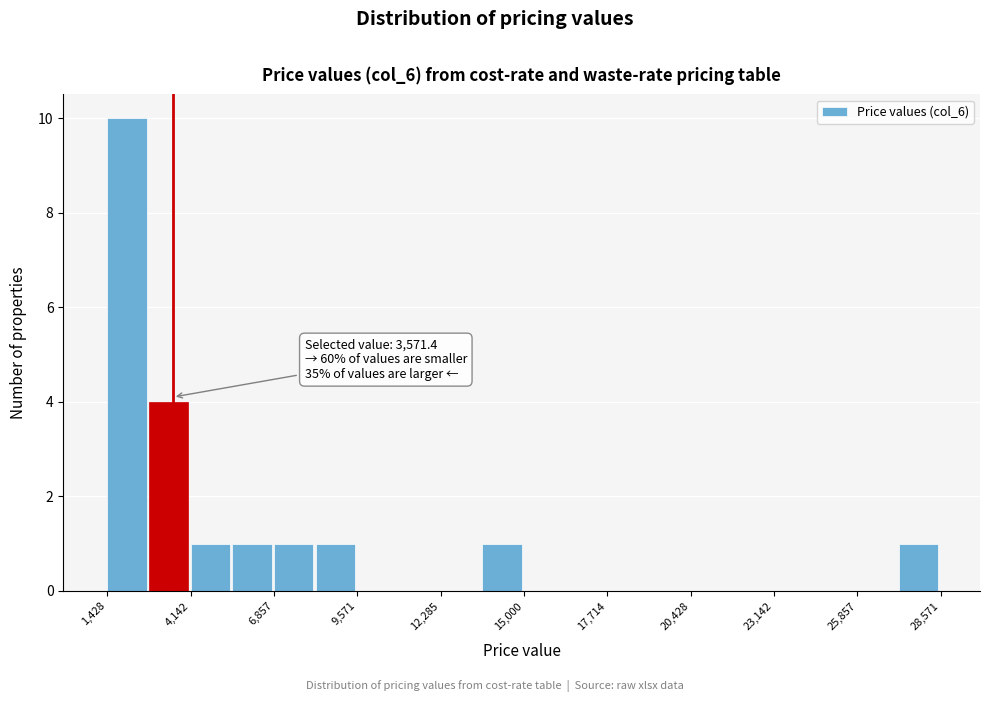

Read against the x-axis, roughly where is the centre of the tallest bar?

2000